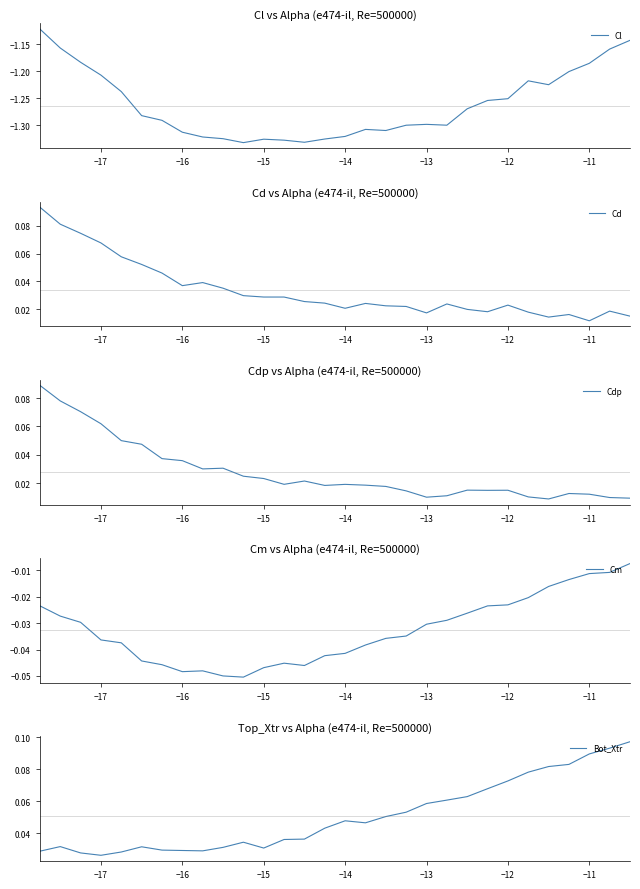

Which series changed the most between 9 and 17?

Bot_Xtr